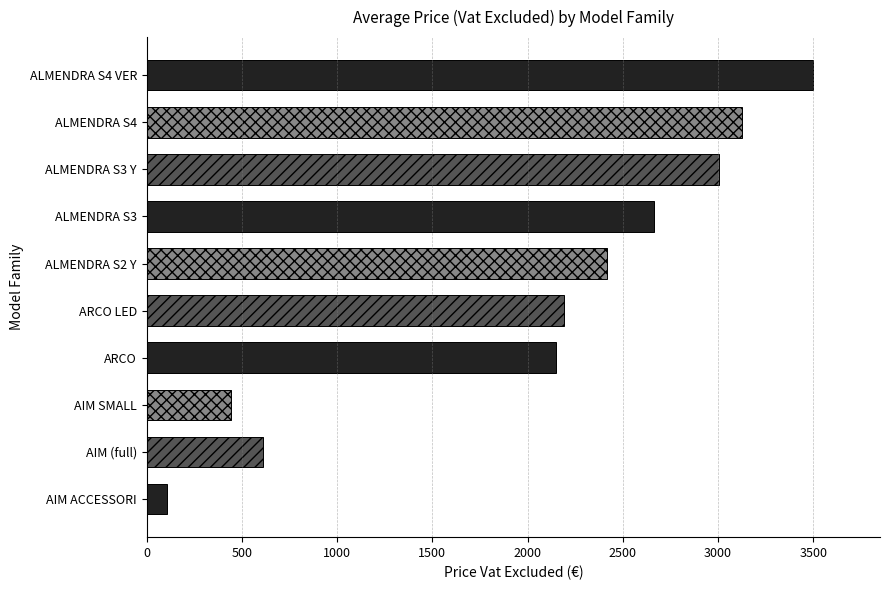

What is the ratio of the value at ALMENDRA S4 to the value at ALMENDRA S3 Y?

1.0